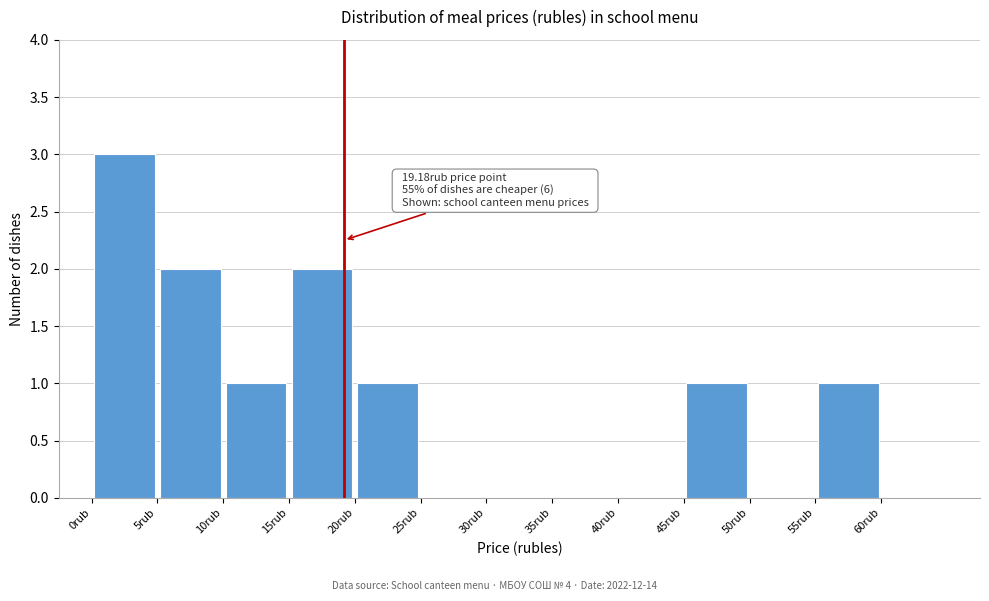

Over which range of the x-axis is the bar tallest?

0 to 5